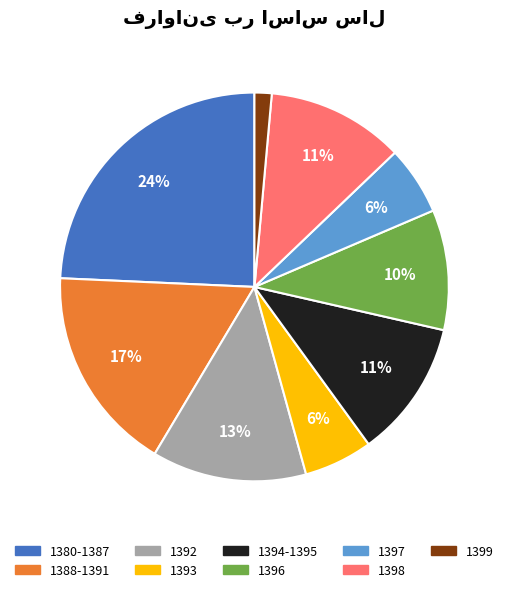

Which slice is the smallest?

1399